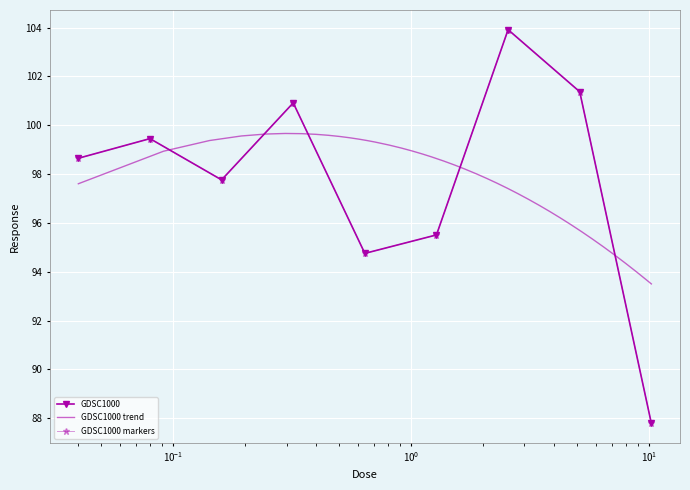

Where is the first local minimum?

0.16